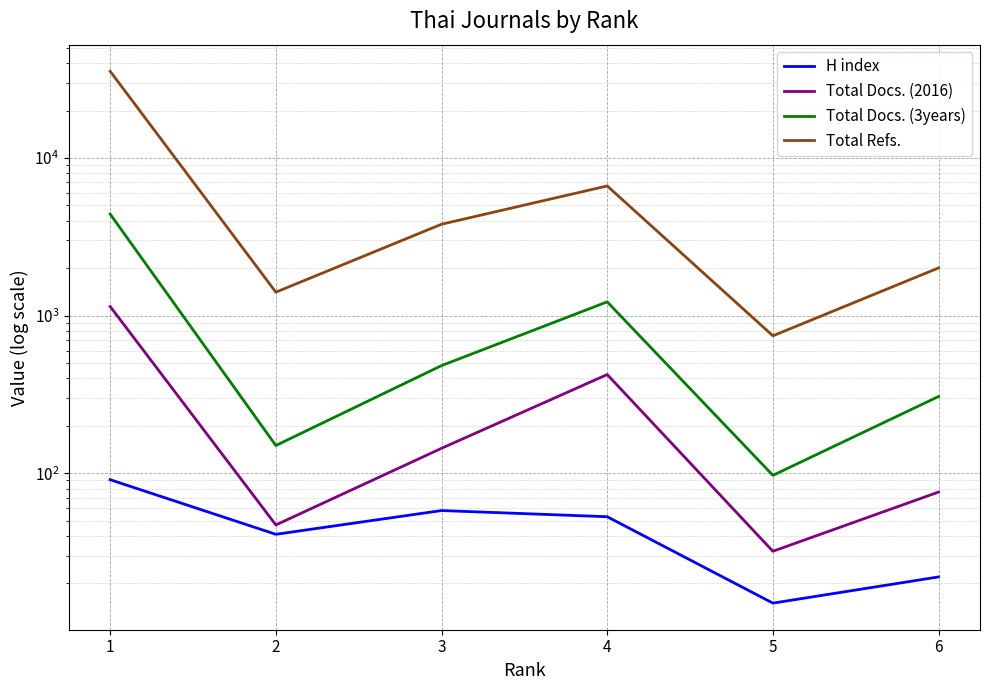

Is this an area chart (filled region under the line)?

No